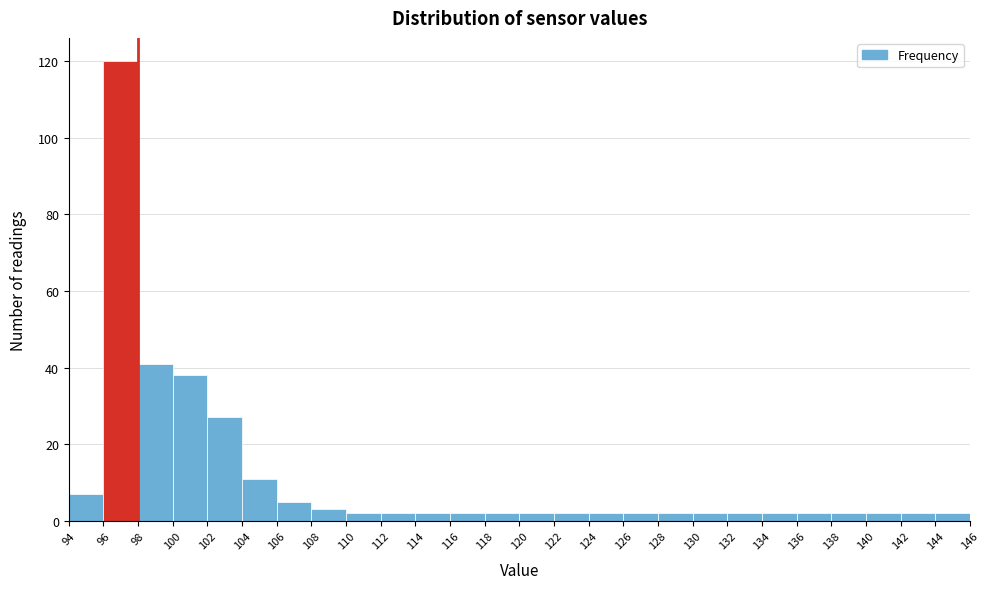

What is the height of the bar covering 144 to 146 on the x-axis? The values are not printed on the chart, so give them approximately, as read against the axis.

2